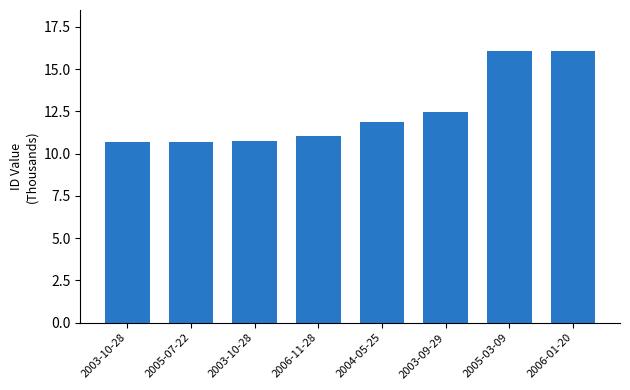

Count the number of categories in the chart.

8